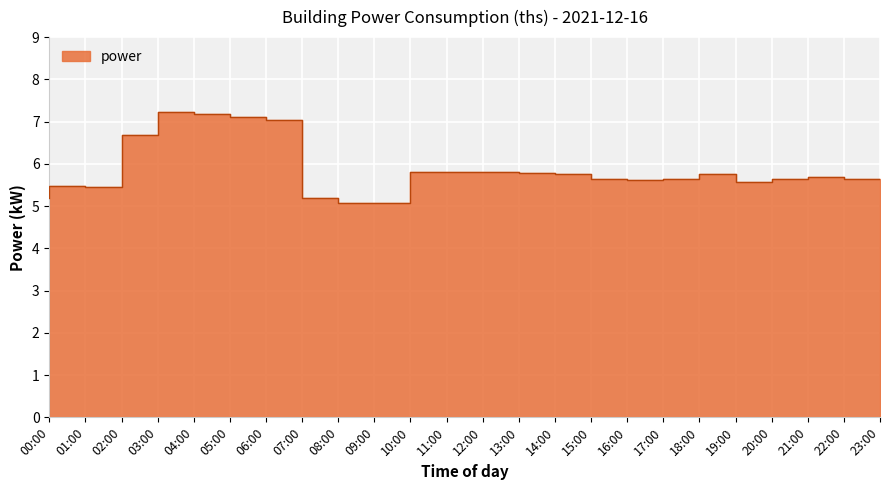

Rank the categories by value from highest to lowest.

04:00, 05:00, 06:00, 07:00, 03:00, 11:00, 12:00, 13:00, 14:00, 15:00, 19:00, 22:00, 18:00, 16:00, 21:00, 23:00, 17:00, 20:00, 01:00, 02:00, 00:00, 08:00, 09:00, 10:00